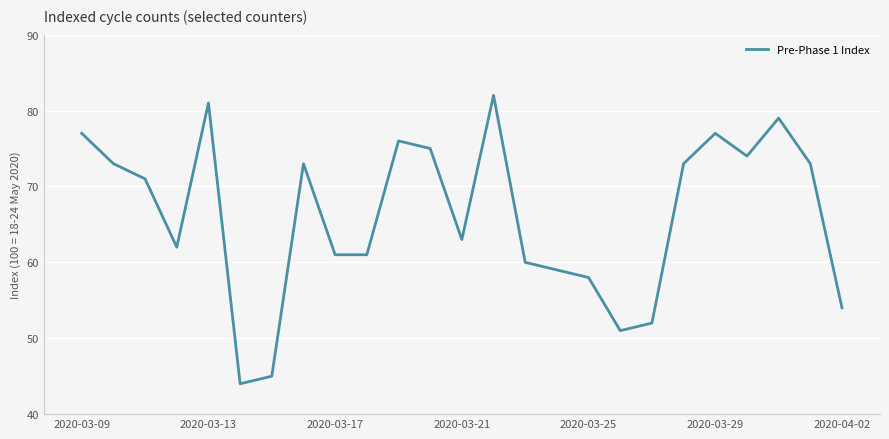

How many interior local peaks (higher than both neighbors) does the data have?

6